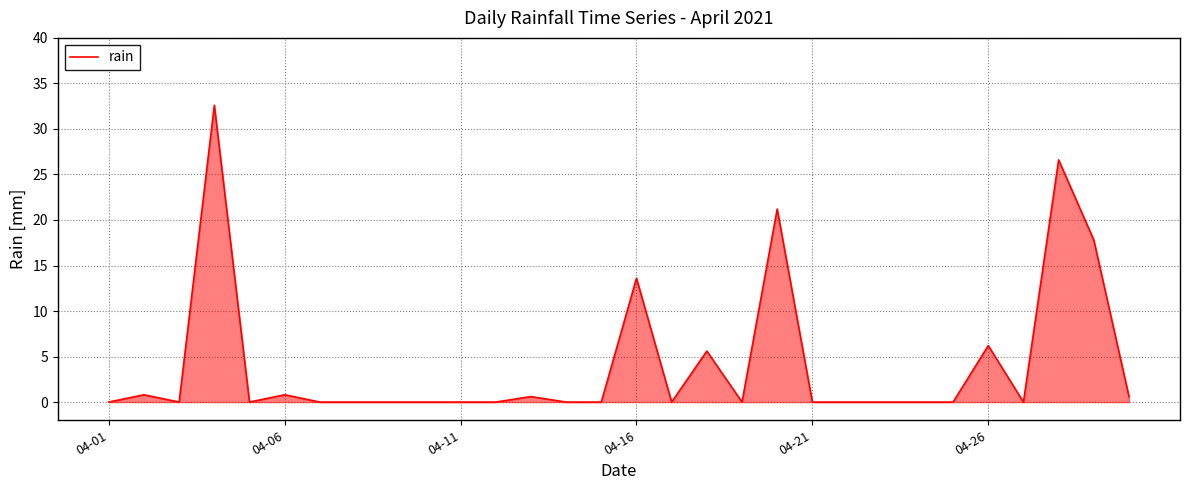

What is the difference between the maximum and minimum values?

32.6